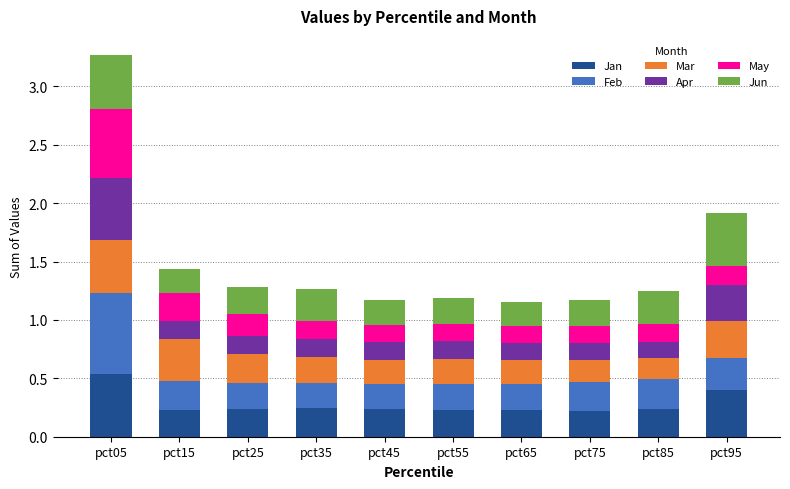

True or false: Jan has a value of 0.1 at pct25.

False